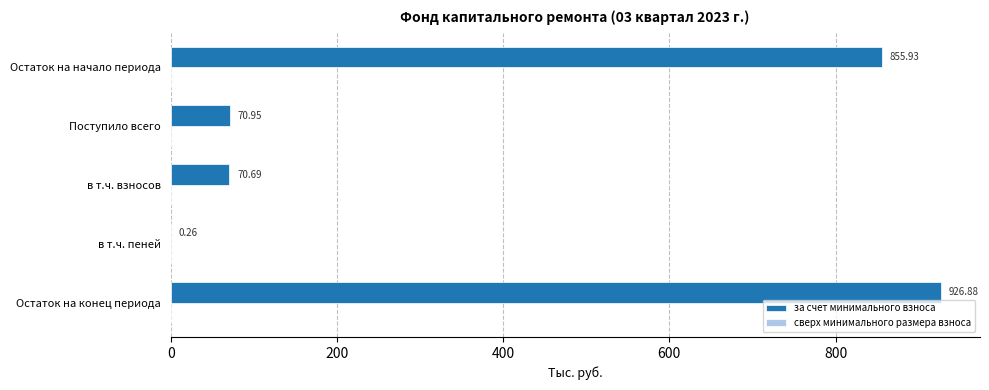

Which label corresponds to the largest value in the chart?

Остаток на конец периода